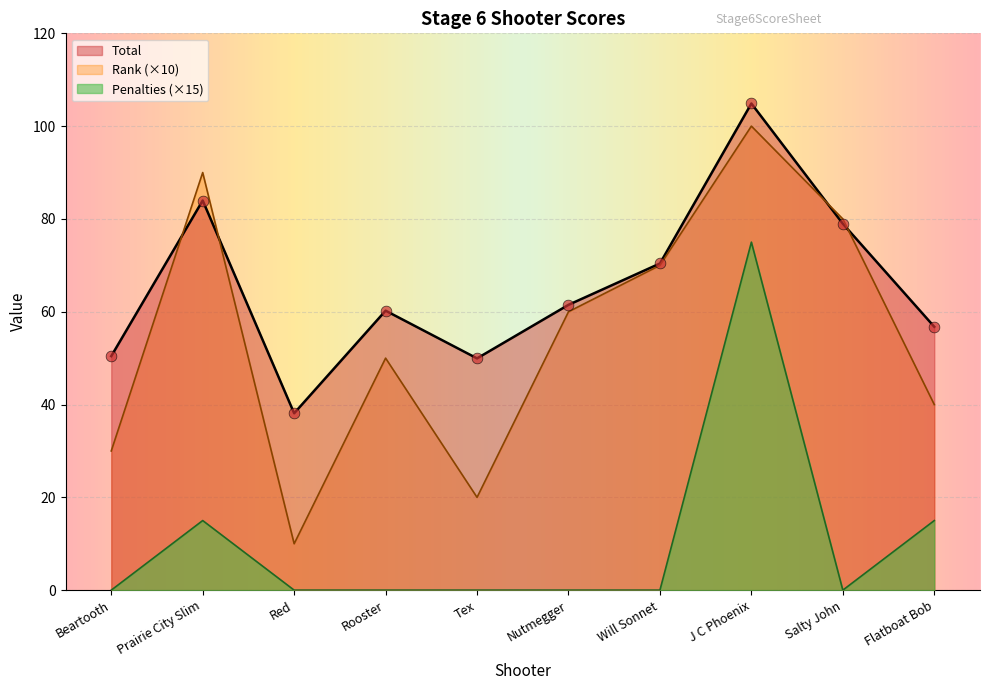

Which series has the largest total across all categories?

Total